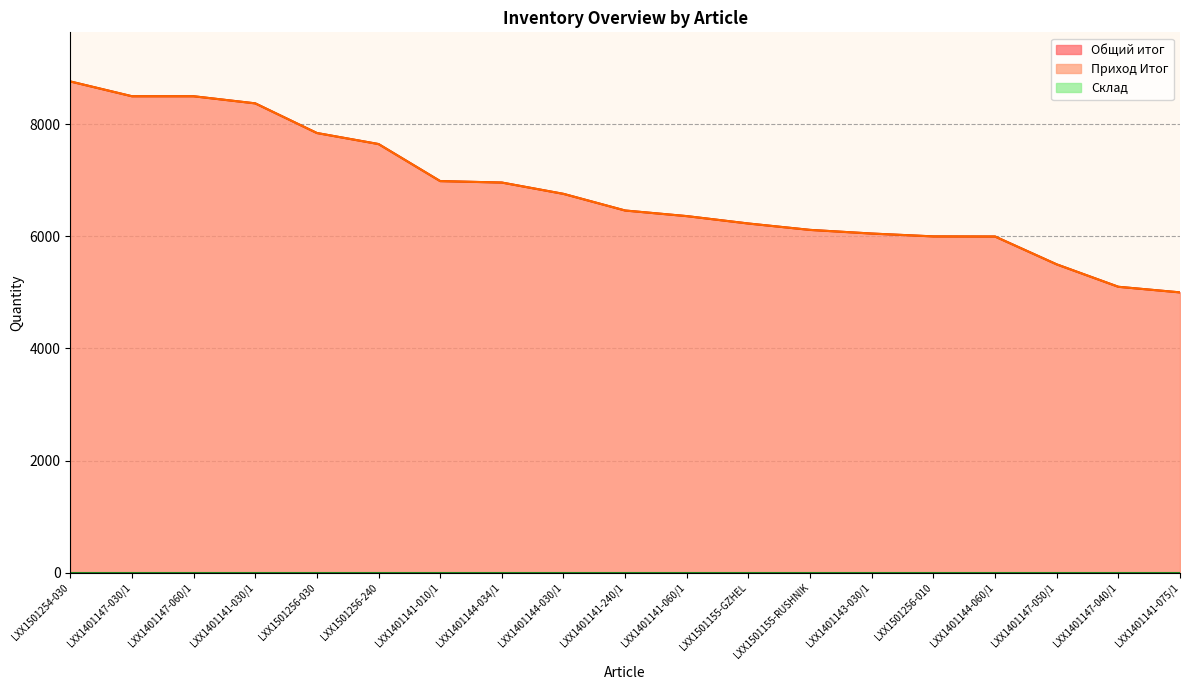

At how many categories does at least one series exceed 8563?

1